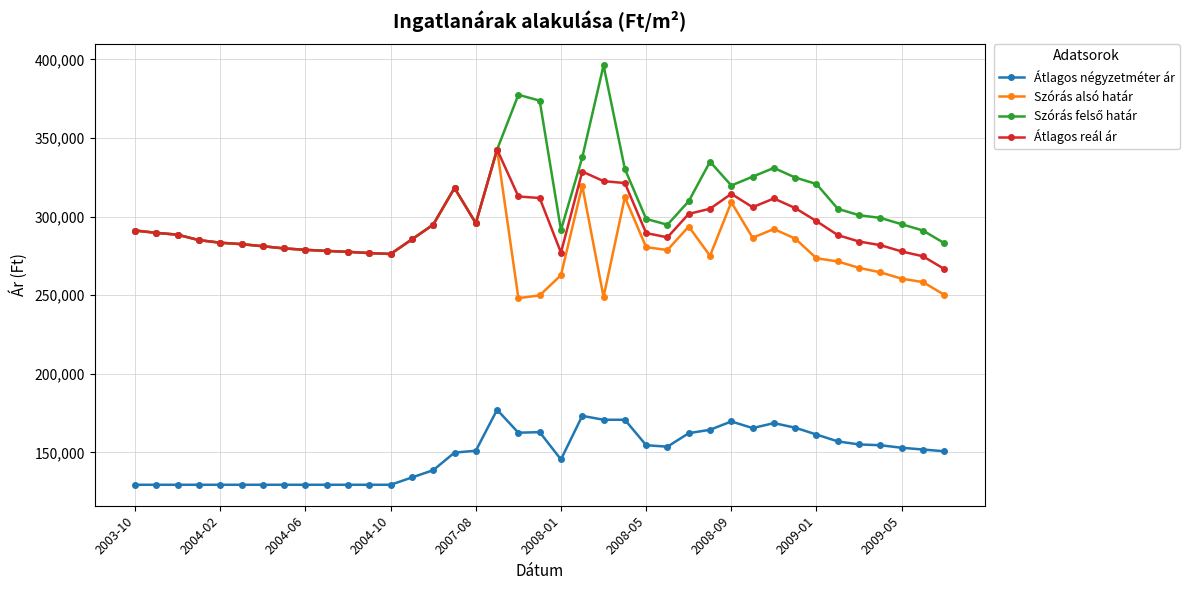

Does the chart have visible grid lines?

Yes